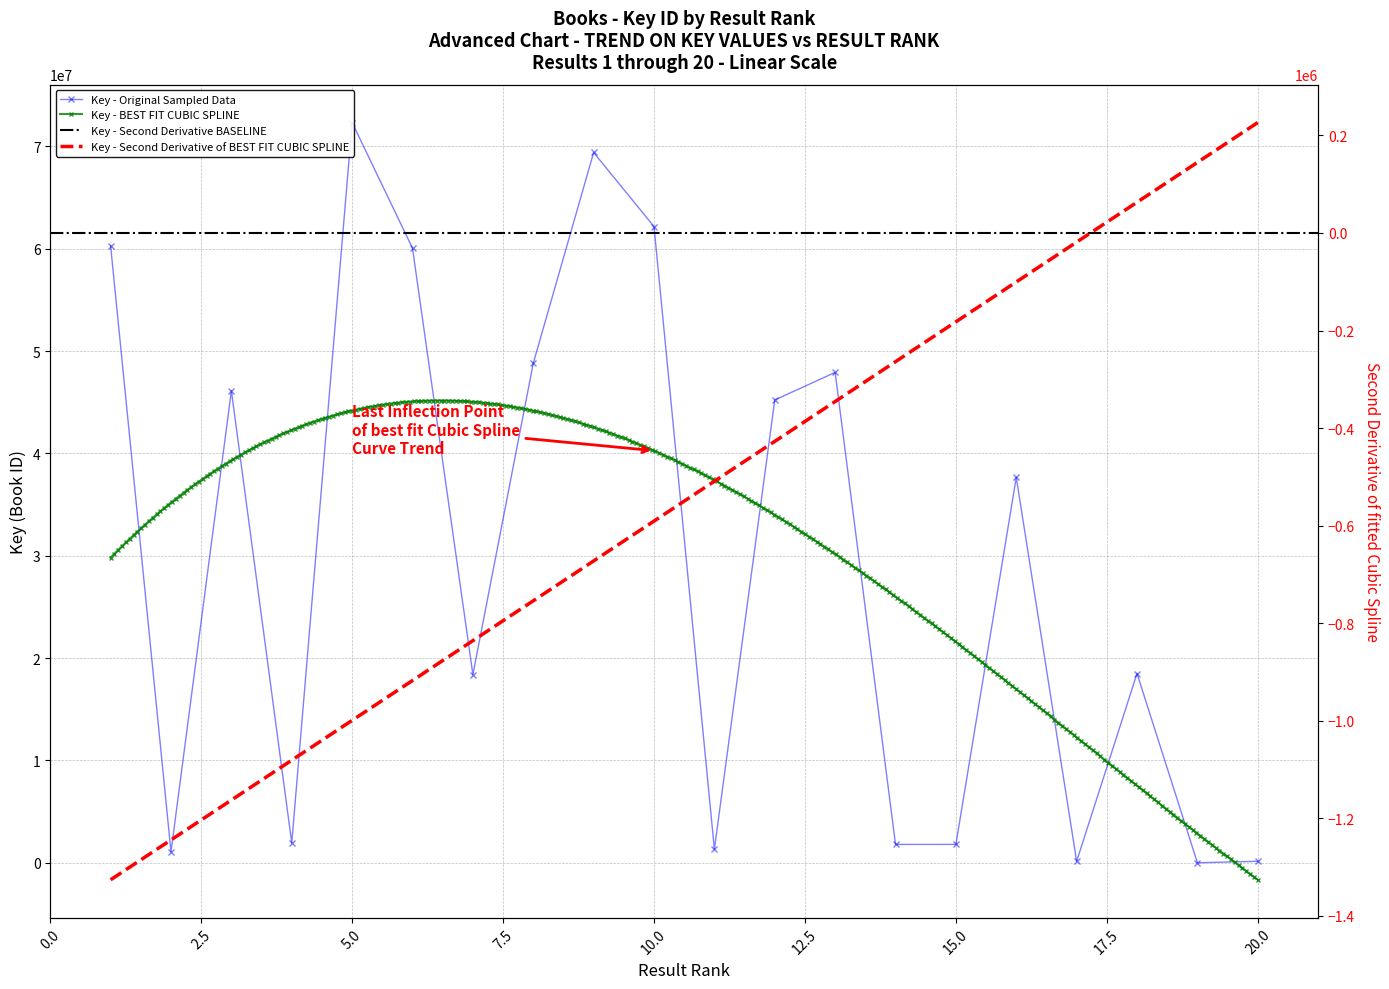

Count the number of values greater than 37656846.

9